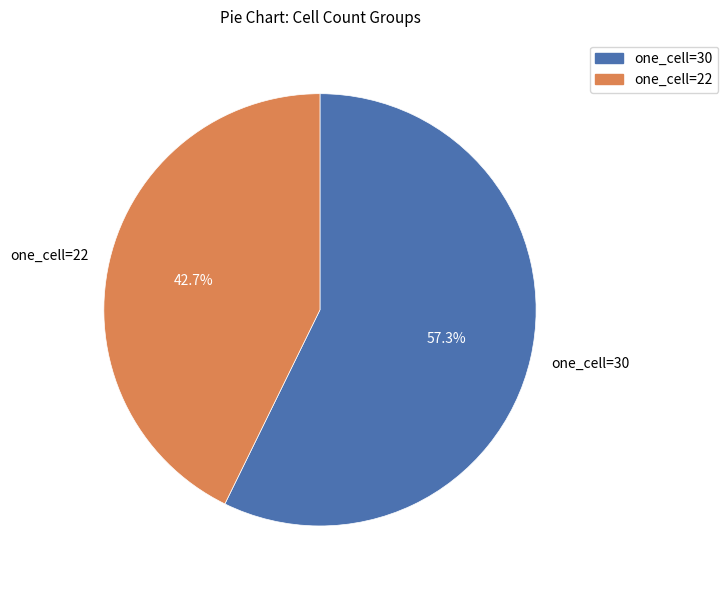

What percentage do one_cell=22 and one_cell=30 together represent?

100.0%